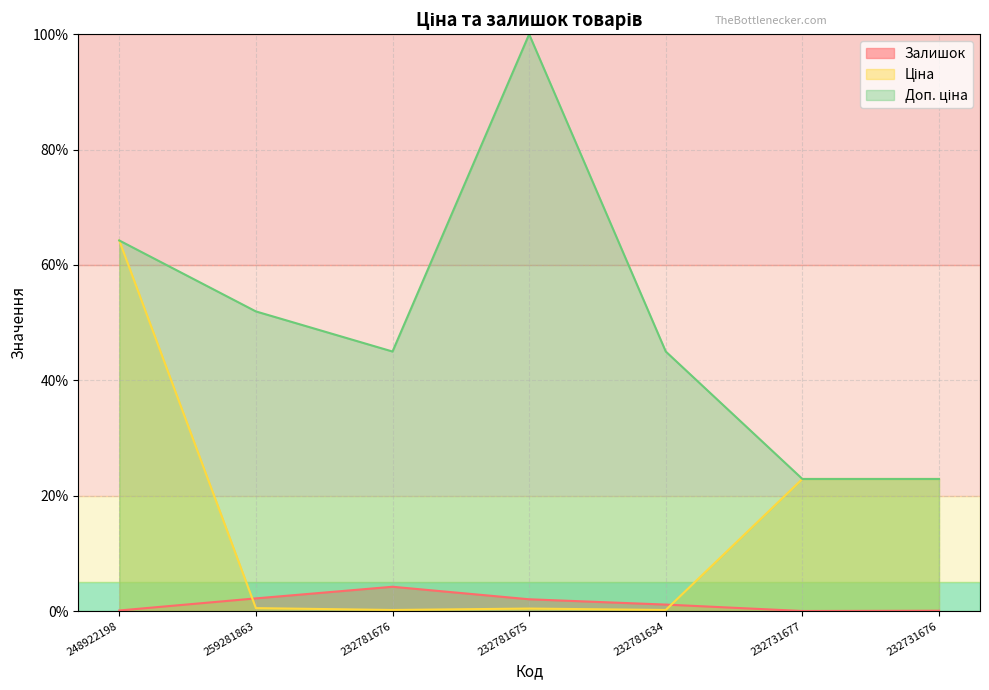

At how many categories does at least one series exceed 36?

5